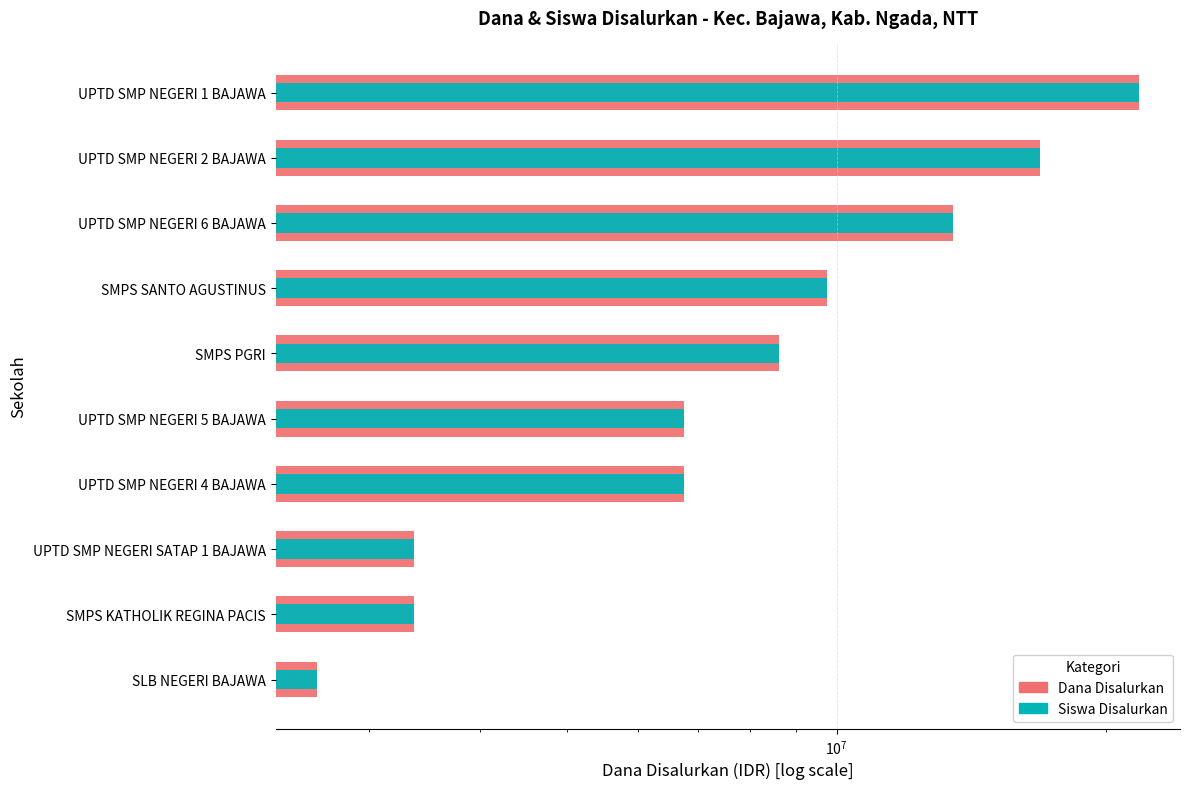

Is the value of Siswa Disalurkan at SMPS PGRI greater than the value of Dana Disalurkan at SLB NEGERI BAJAWA?

Yes